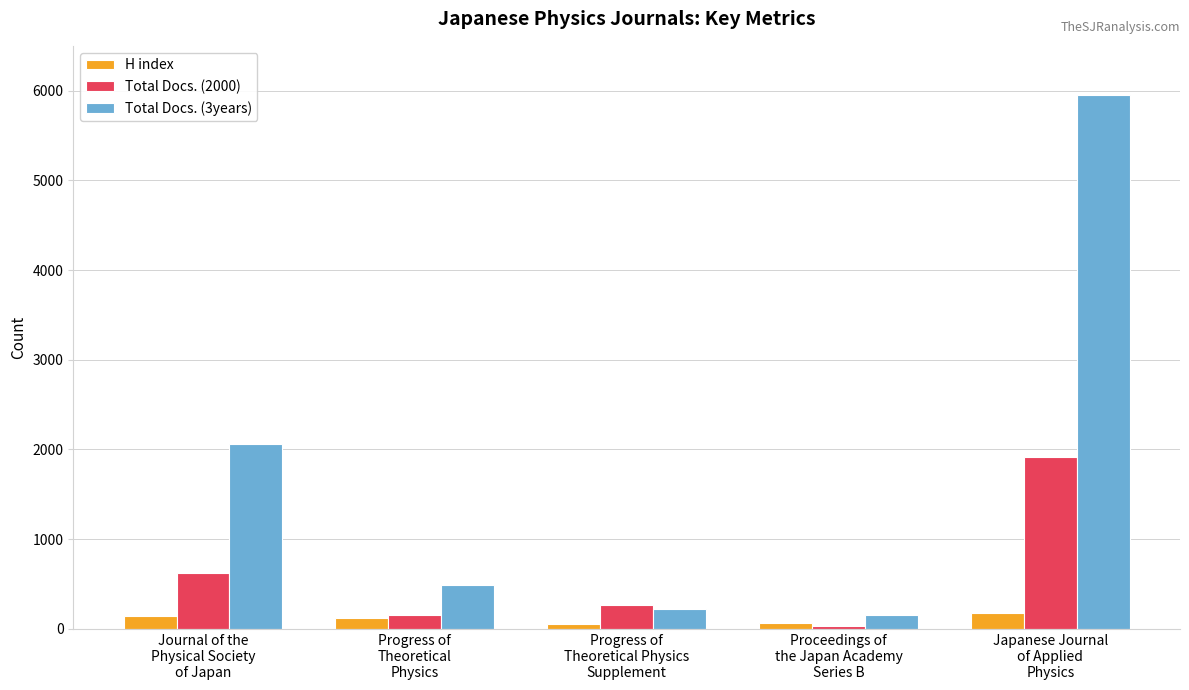

What is the difference between the maximum and minimum values in the H index series?

122